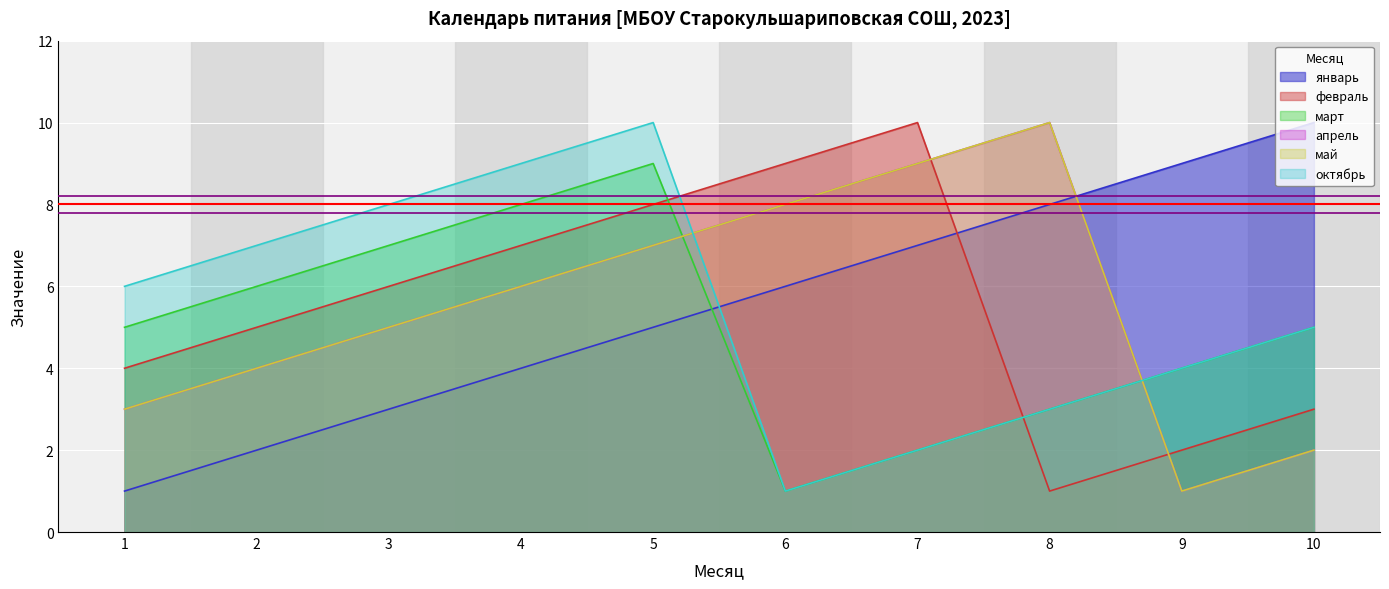

What is the total value across all series at 1?

22